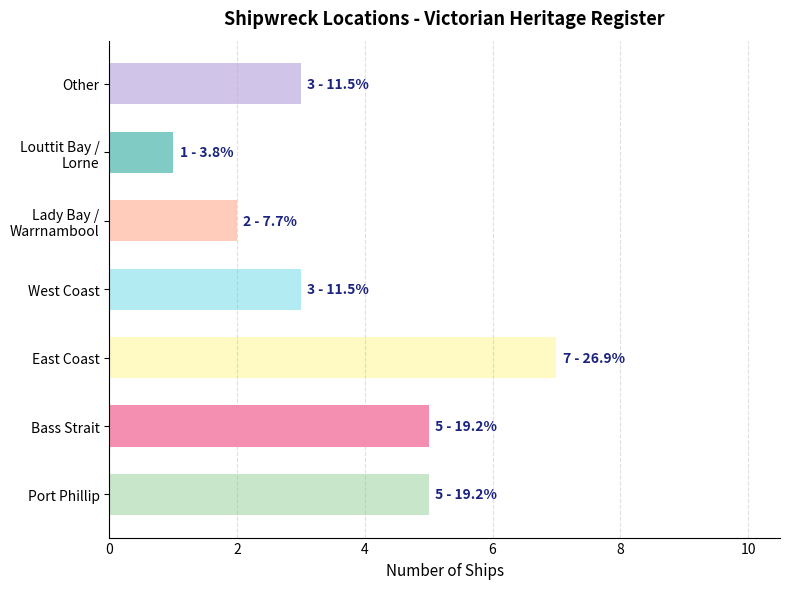

What is the change in value from Port Phillip to East Coast?

+2